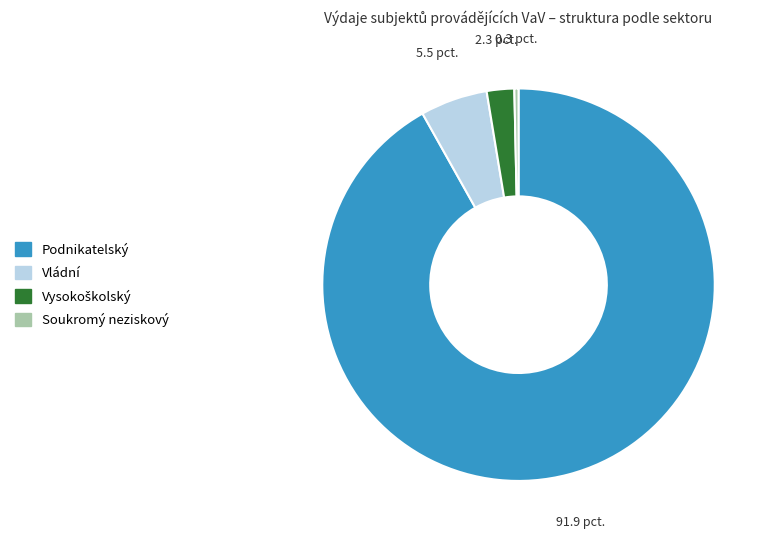

Which category has the smallest portion of the pie?

Soukromý neziskový